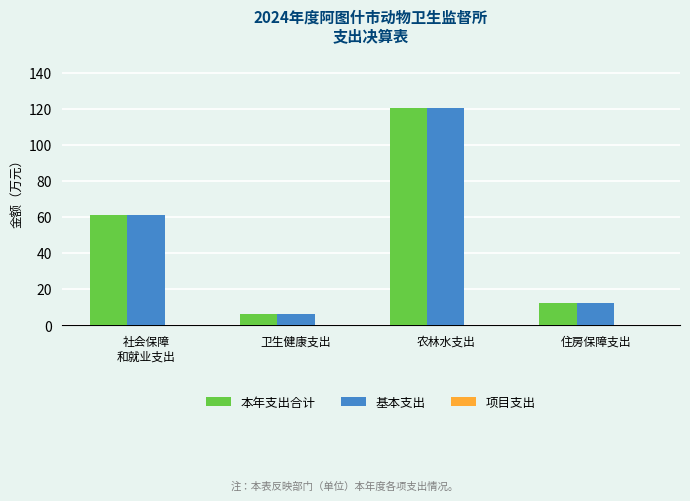

What is the highest value of the 本年支出合计 series?

120.3